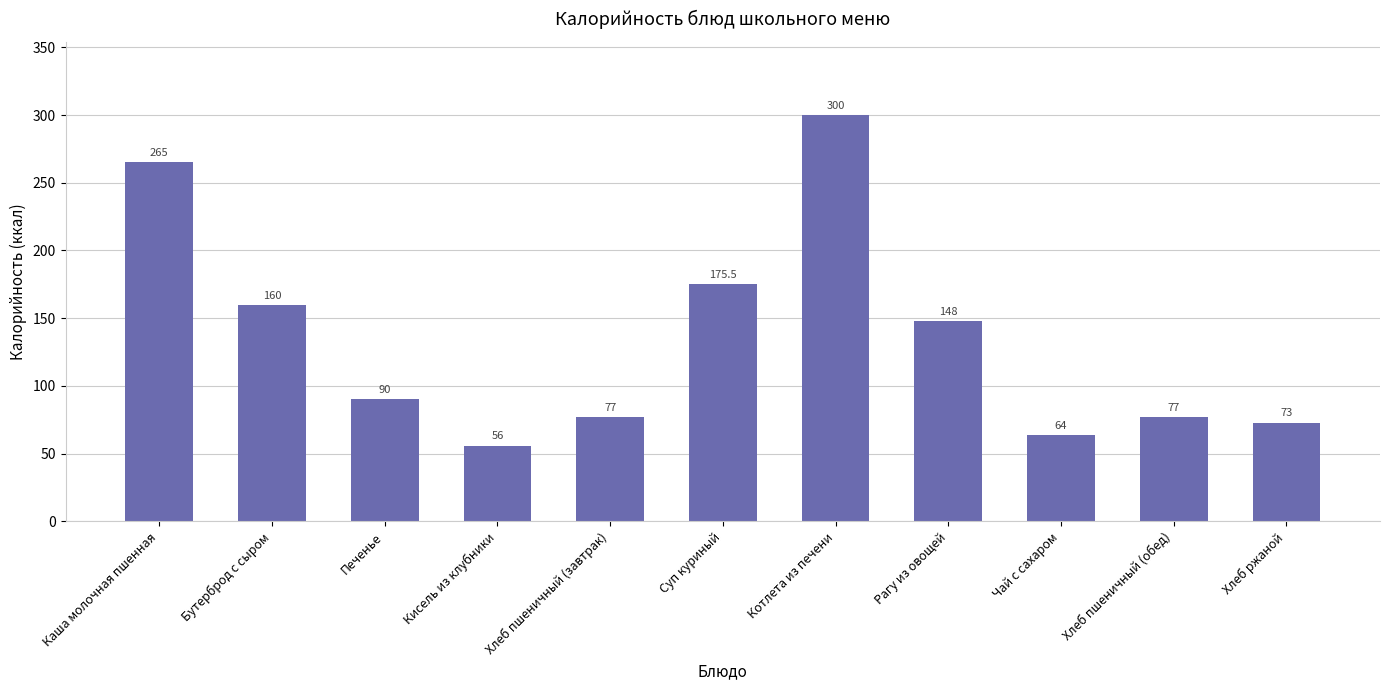

True or false: the data shows 279.2 at Бутерброд с сыром.

False